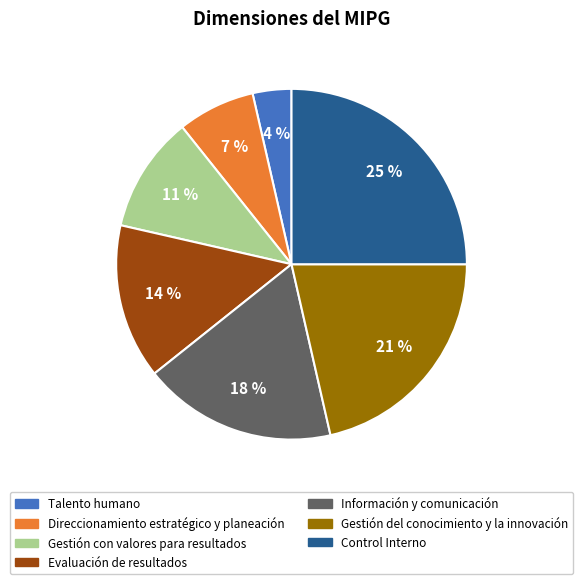

Approximately how many times larger is the value at Gestión del conocimiento y la innovación compared to Evaluación de resultados?

1.5